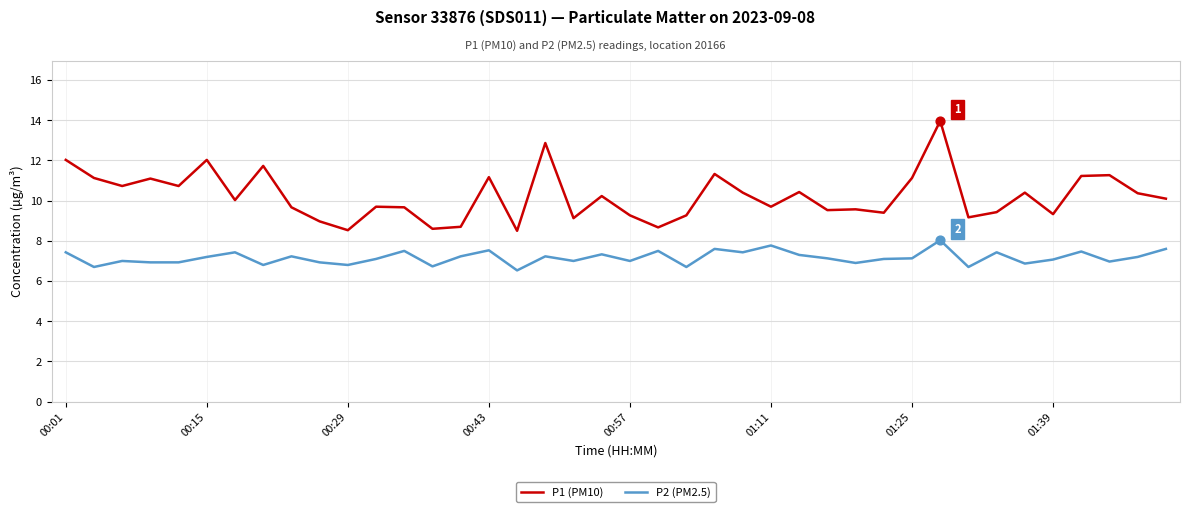

True or false: P1 (PM10) and P2 (PM2.5) intersect in this chart.

False